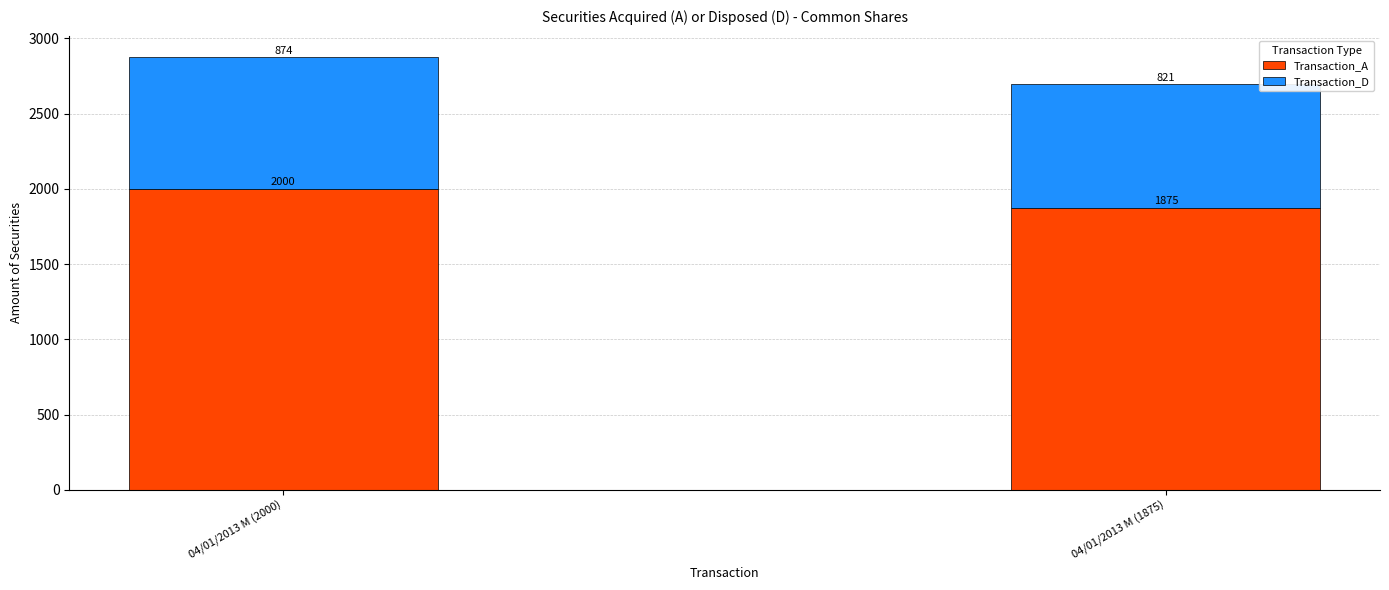

True or false: Transaction_A has a value of 2879 at 04/01/2013 M (1875).

False